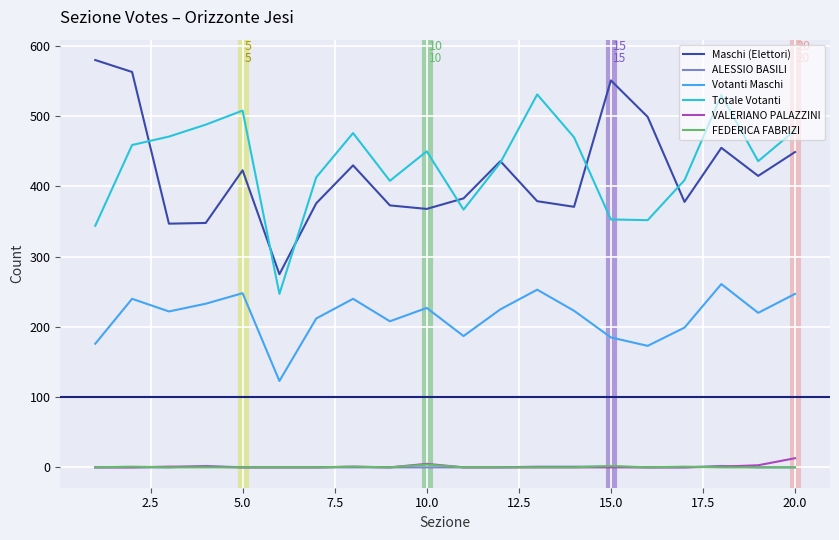

What is the maximum value shown in the chart?

580